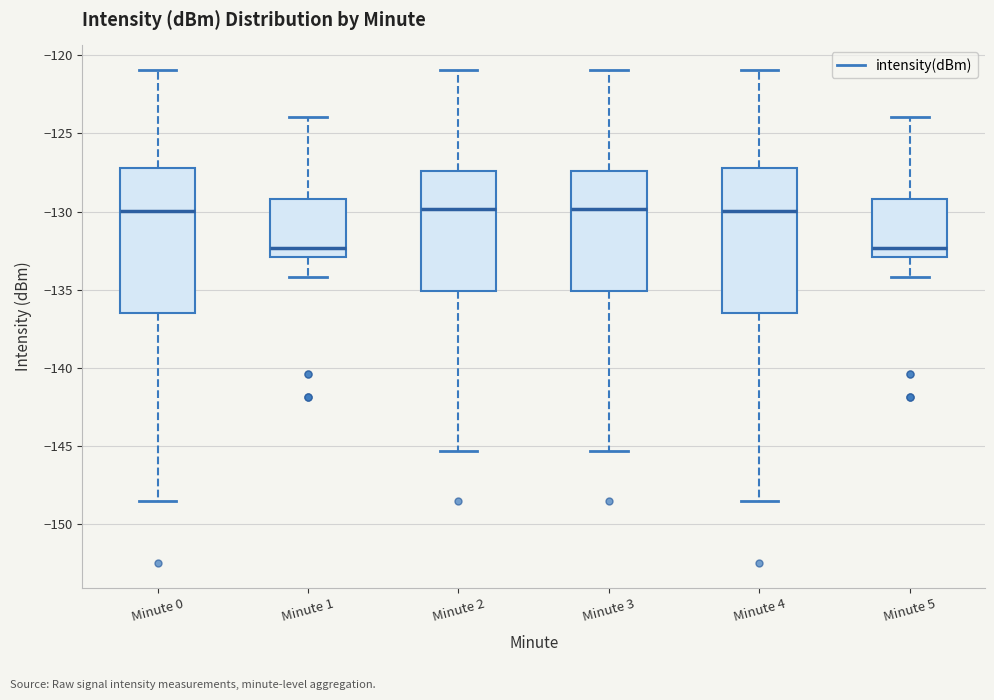

Reading left to right, read every box against the y-axis: the position of its median line, the range the box covers, and the ends of its whiskers. The values are not printed on the chart, so give them approximately, as read against the axis.

Minute 0: median -130.0, box -136.5 to -127.0, whiskers -148.5 to -121.0
Minute 1: median -132.5, box -133.0 to -129.0, whiskers -134.0 to -124.0
Minute 2: median -130.0, box -135.0 to -127.5, whiskers -145.5 to -121.0
Minute 3: median -130.0, box -135.0 to -127.5, whiskers -145.5 to -121.0
Minute 4: median -130.0, box -136.5 to -127.0, whiskers -148.5 to -121.0
Minute 5: median -132.5, box -133.0 to -129.0, whiskers -134.0 to -124.0